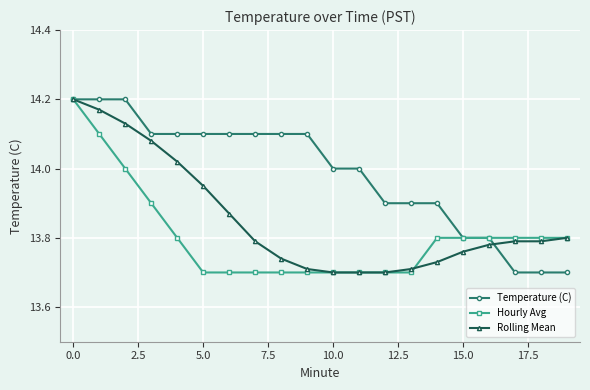

What are all the series names shown in the legend?

Temperature (C), Hourly Avg, Rolling Mean